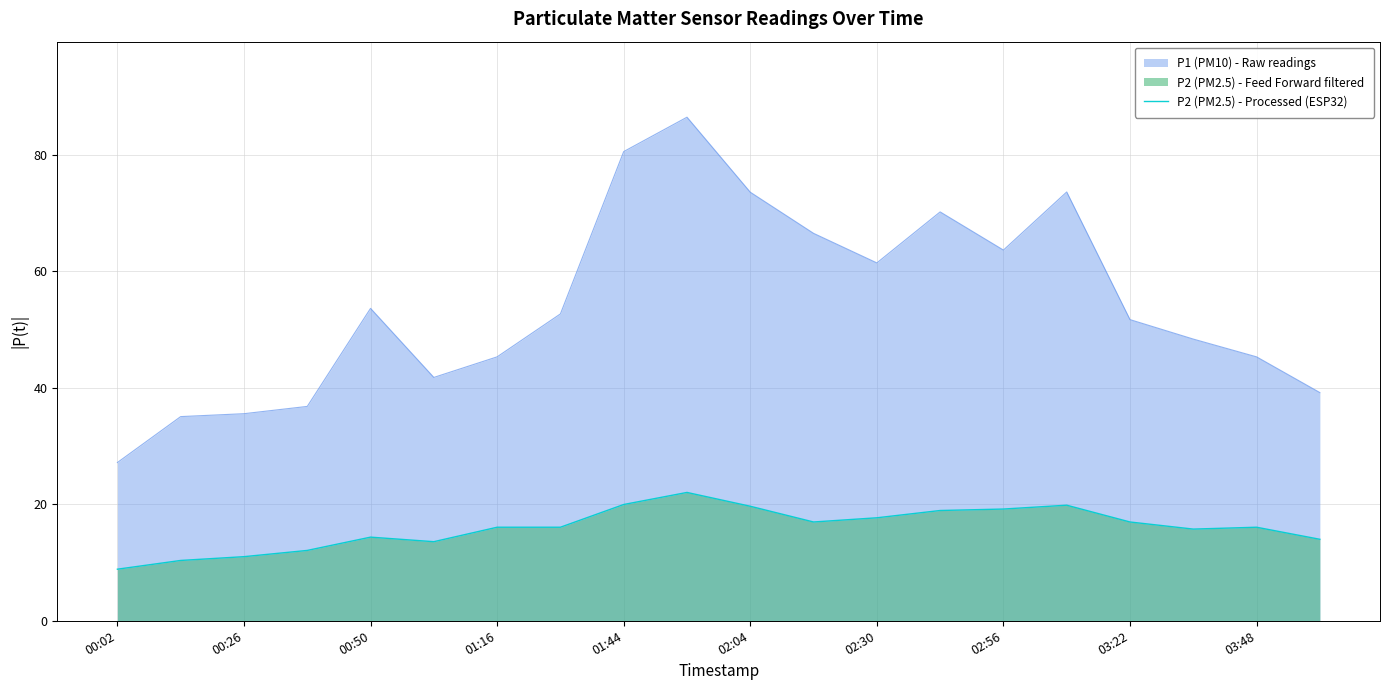

Rank the series by their average value, from lowest to highest.

P2 (PM2.5) - Processed (ESP32), P1 (PM10) - Raw readings